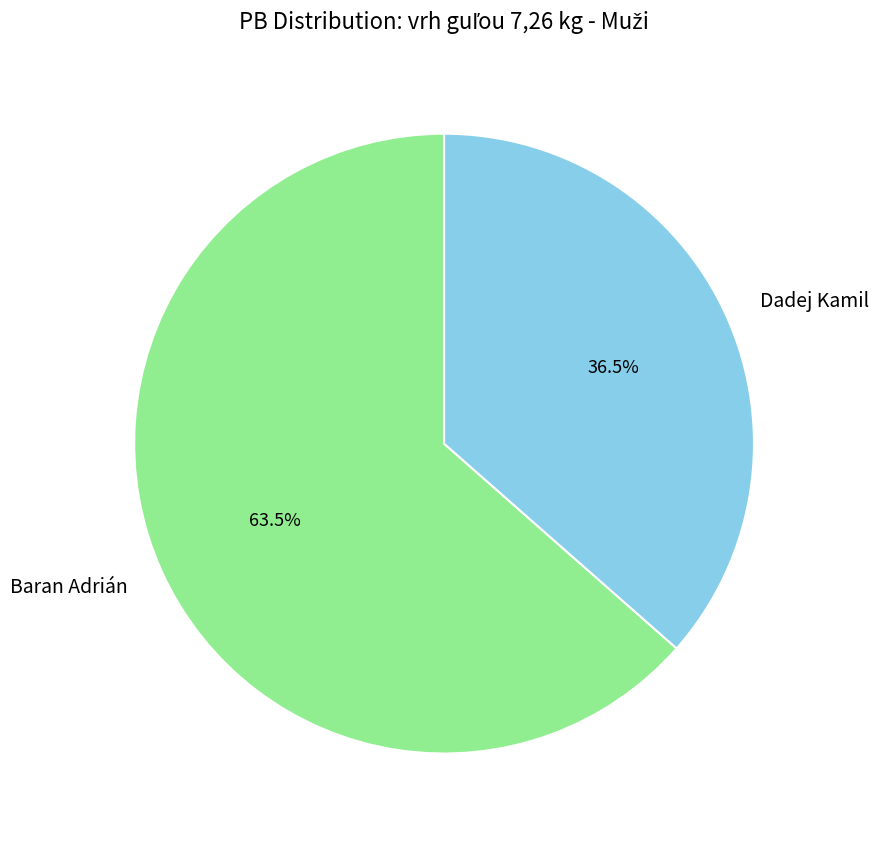

How many segments does this pie chart have?

2